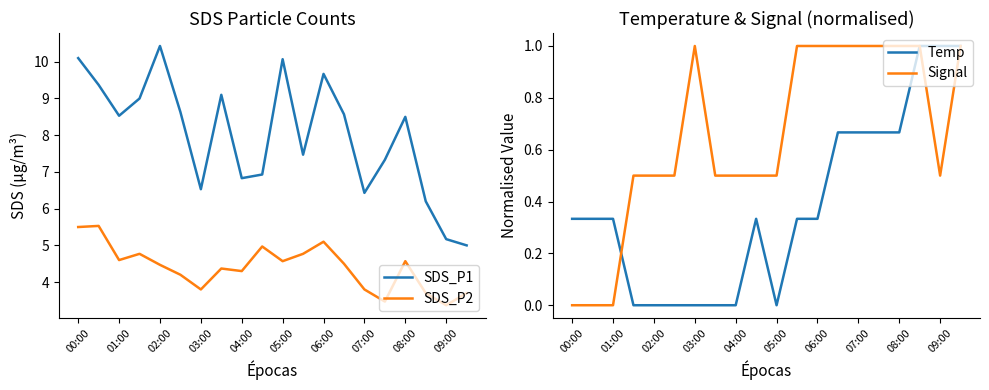

What is the difference between the Temp values at 02:00 and 04:00?

0.0